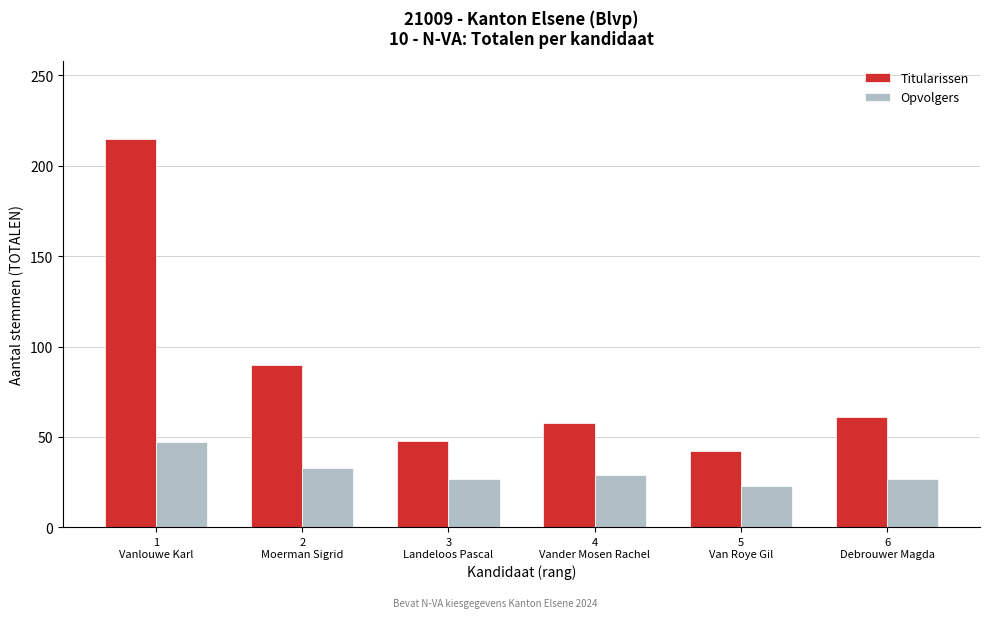

Reading right to left, extract all data points from this chart.

Titularissen: 61	42	58	48	90	215
Opvolgers: 27	23	29	27	33	47